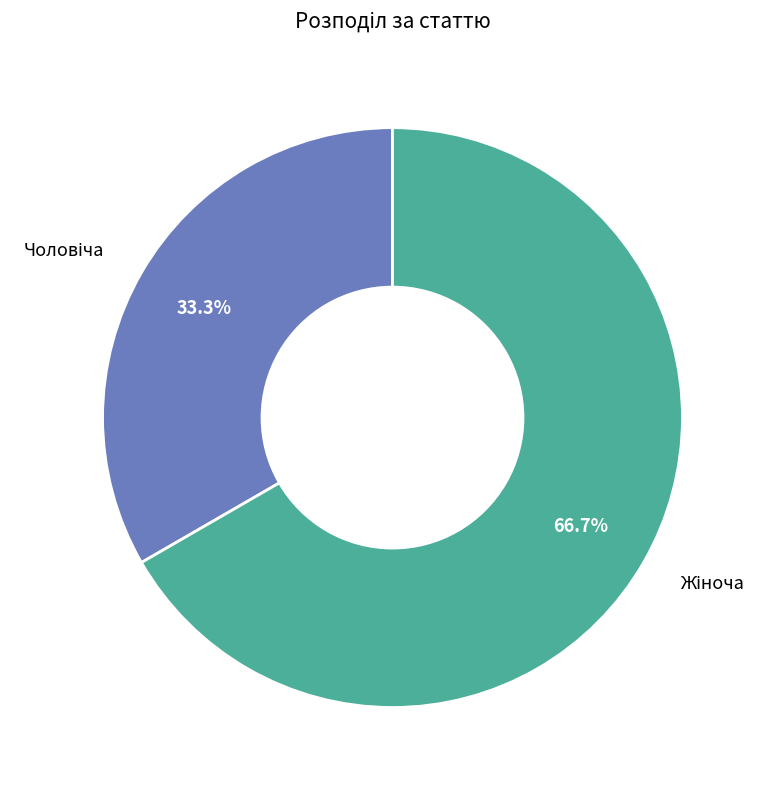

Is there any slice that represents more than half of the pie?

Yes